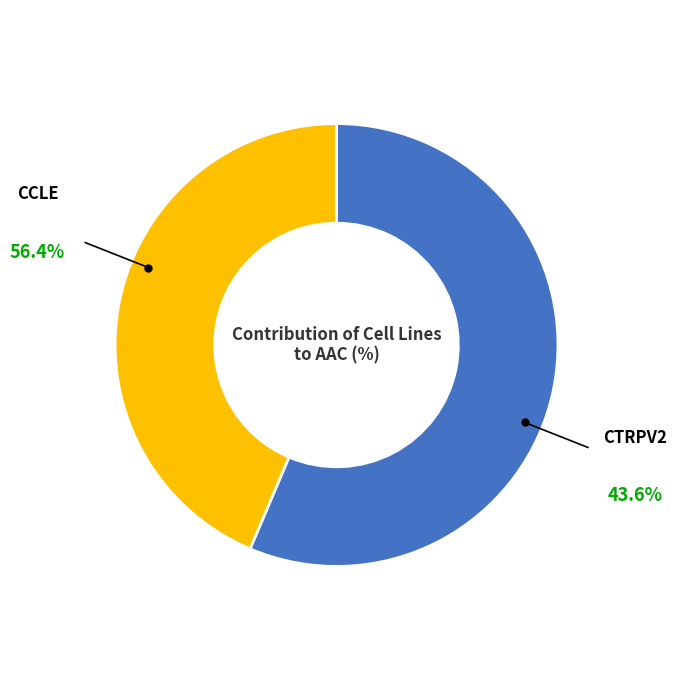

Is there any slice that represents more than half of the pie?

Yes